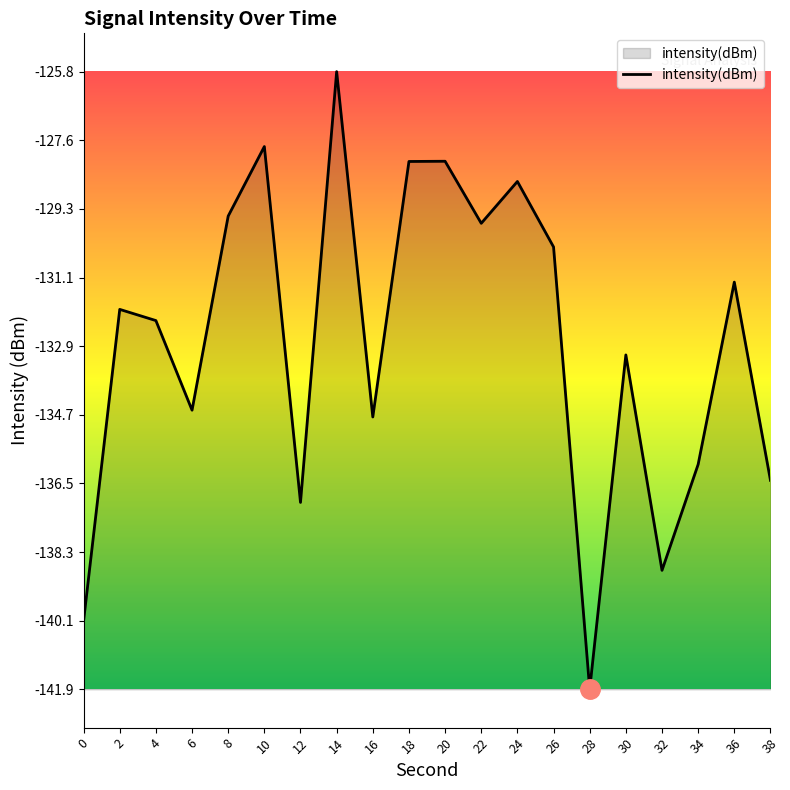

The chart shows a value of -33.4 at 22. True or false?

False